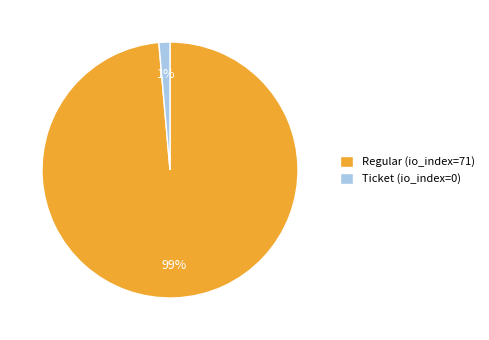

Between Ticket (io_index=0) and Regular (io_index=71), which is larger?

Regular (io_index=71)